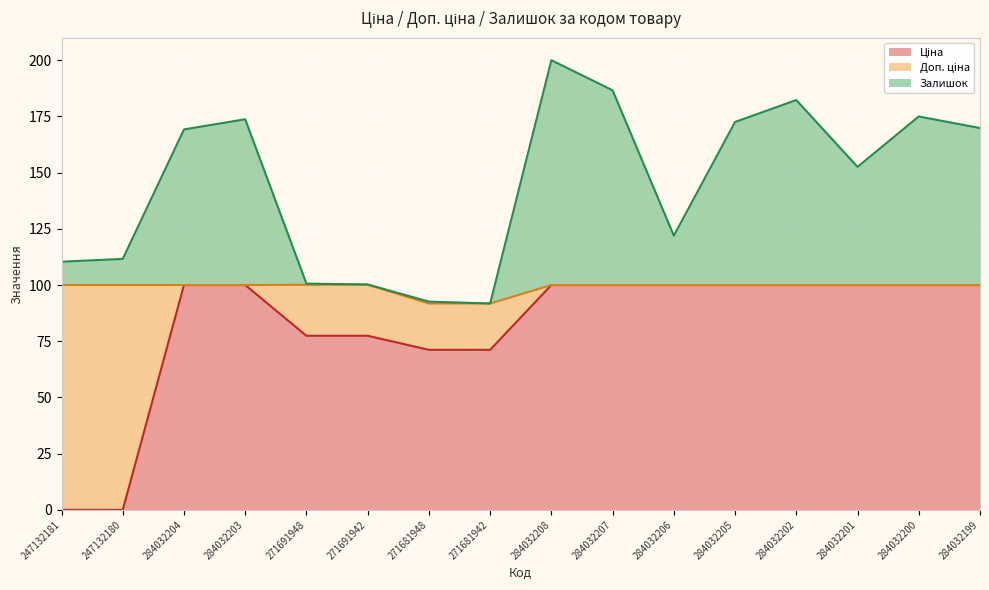

At which category is the sum across all series the highest?

284032208